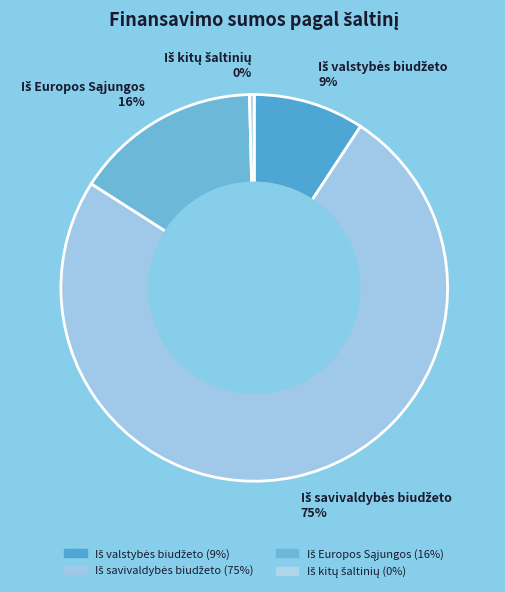

To the nearest percent, what is the average slice percentage?

25%